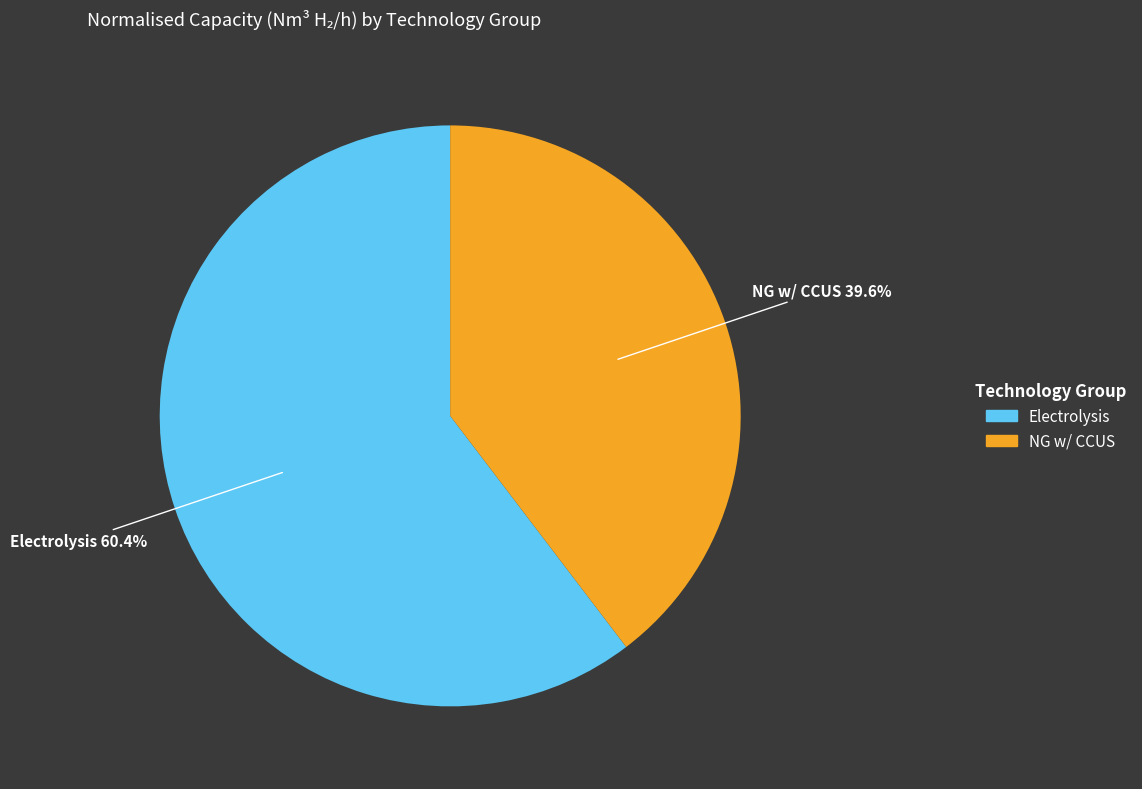

Is there a majority slice in this chart?

Yes